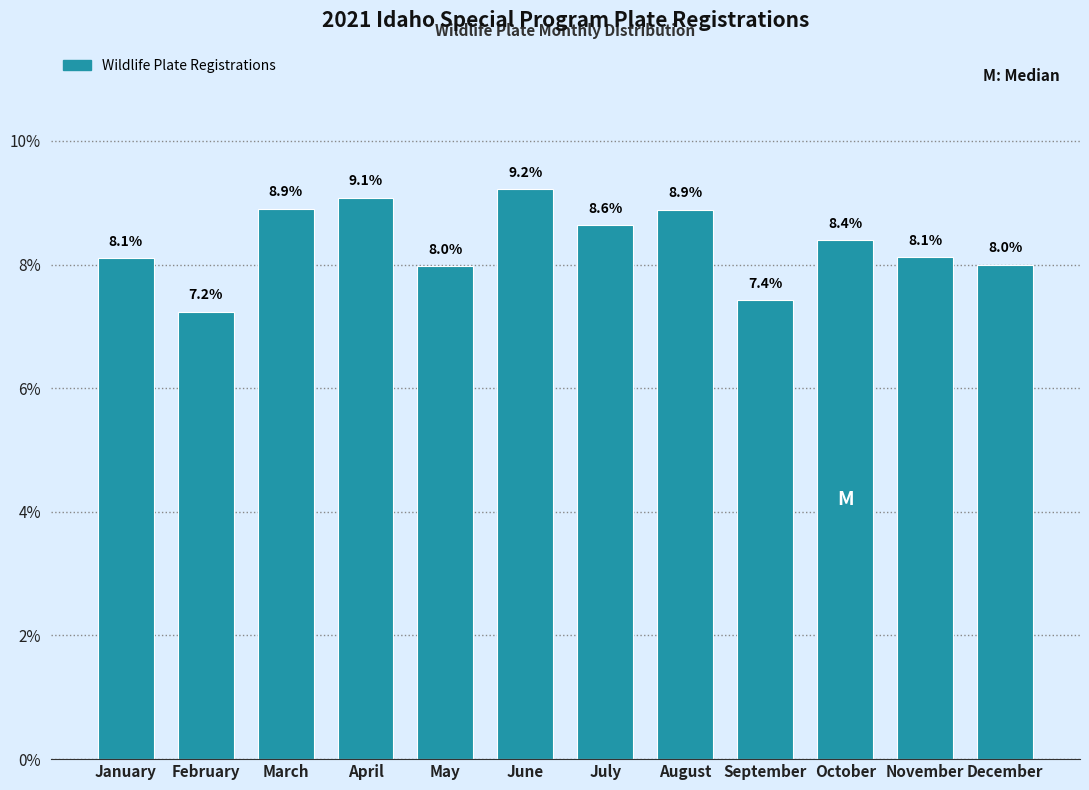

Reading right to left, list all the values displayed in this chart.

December=8.0	November=8.1	October=8.4	September=7.4	August=8.9	July=8.6	June=9.2	May=8.0	April=9.1	March=8.9	February=7.2	January=8.1